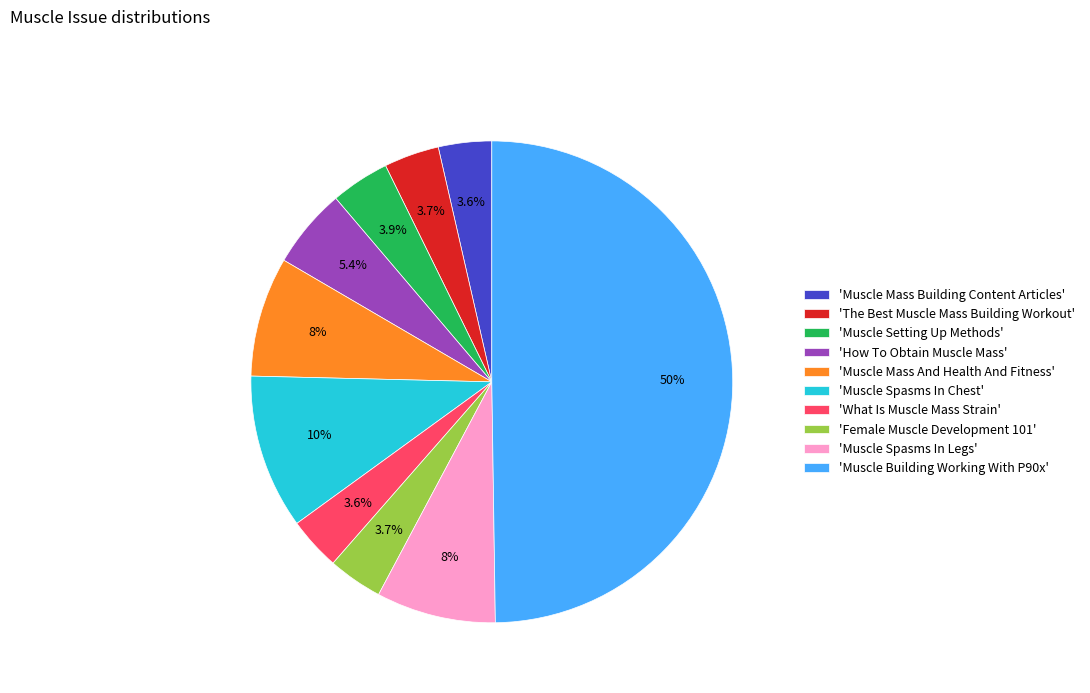

To the nearest percent, what is the average slice percentage?

10%